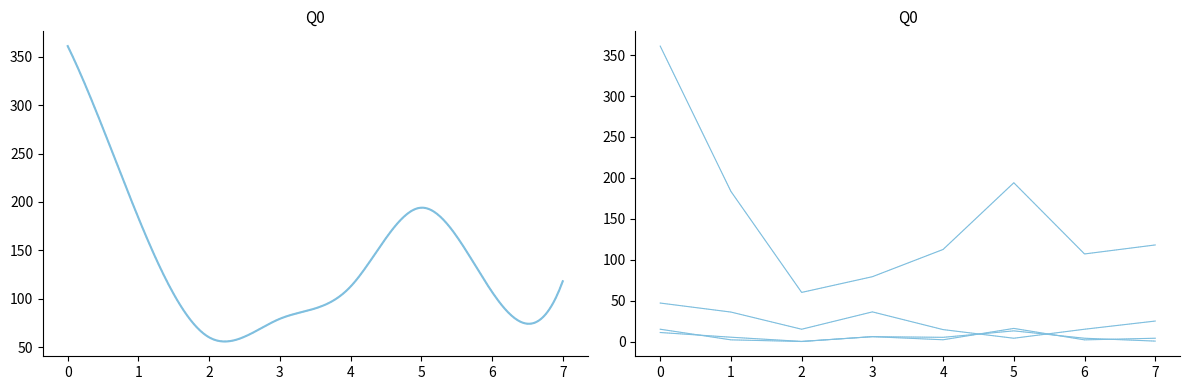

What is the difference between the maximum and second lowest values in the Калорийность series?

281.8